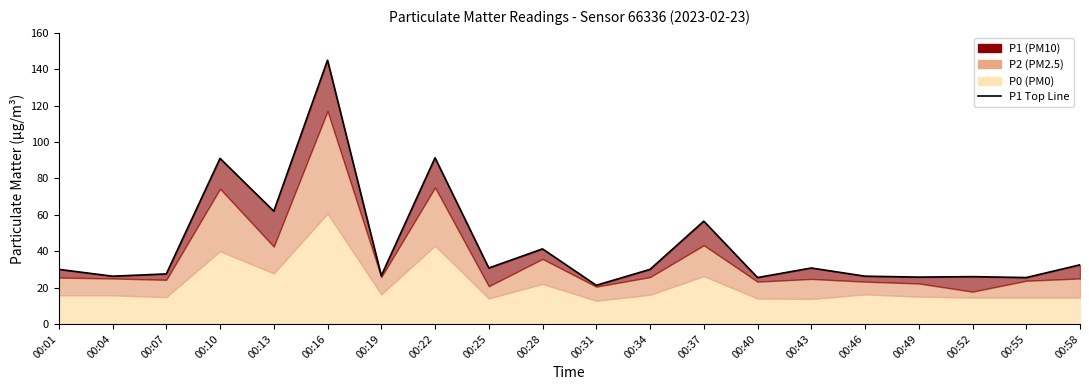

Reading left to right, transcribe all the data shown in this chart.

30.0	26.2	27.5	91.0	62.0	145.0	26.5	91.3	30.8	41.2	21.2	30.0	56.5	25.5	30.8	26.2	25.8	26.0	25.5	32.5